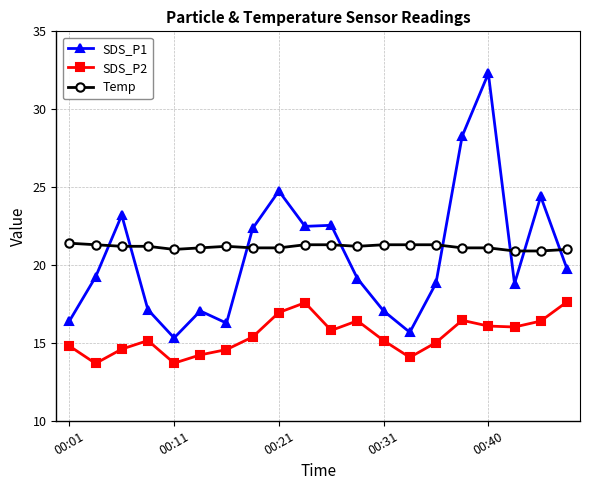

How many data points does each series have?

20